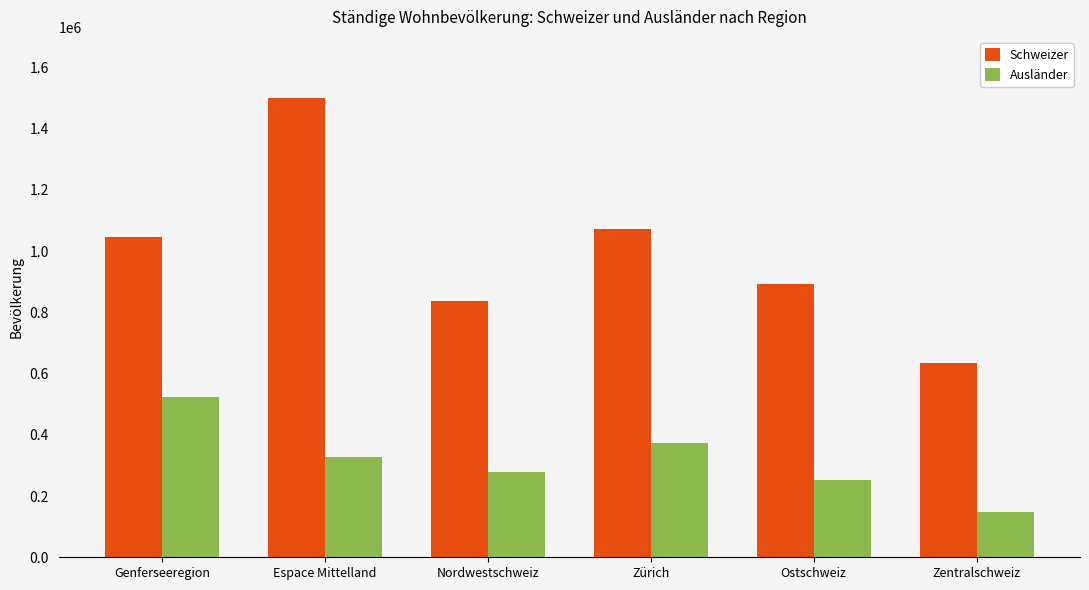

Where is Ausländer nearest to the value 334772?

Espace Mittelland